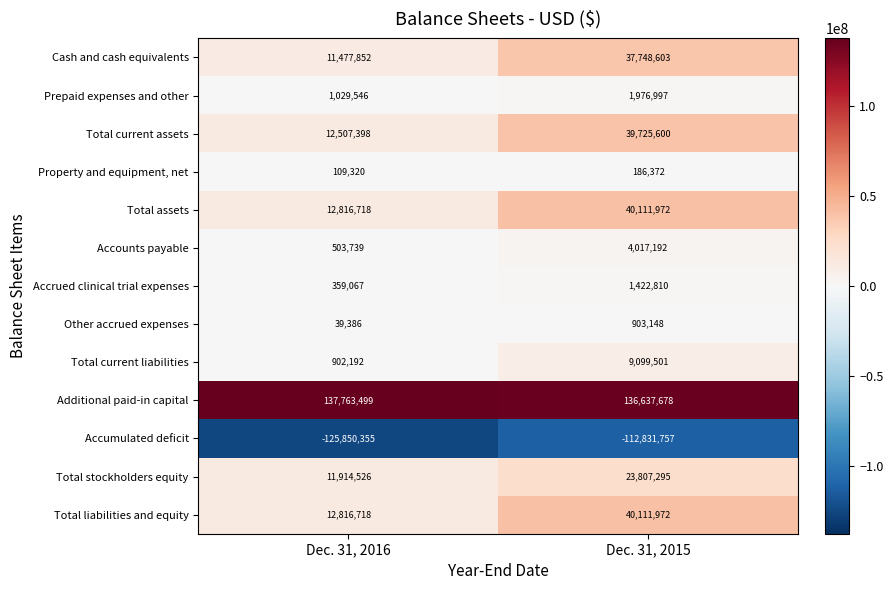

The value of Total current liabilities at Dec. 31, 2015 is 15275477. True or false?

False